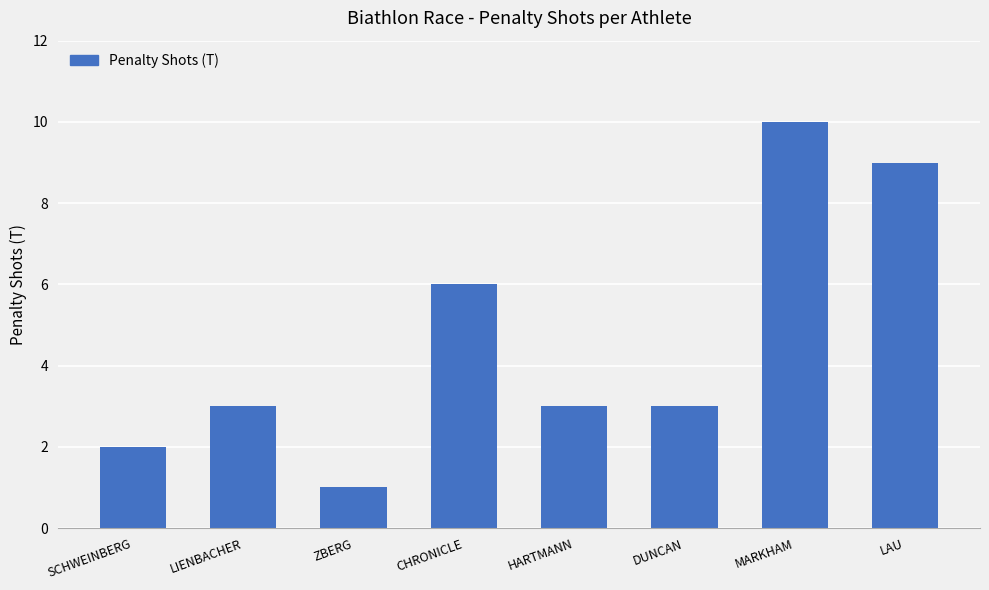

How many categories are shown in the chart?

8